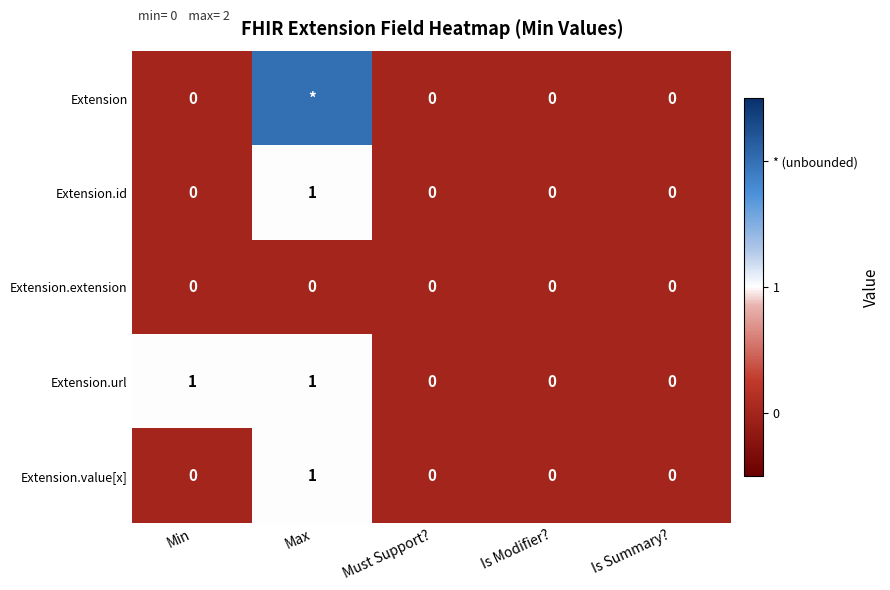

What is the greatest value displayed?

2